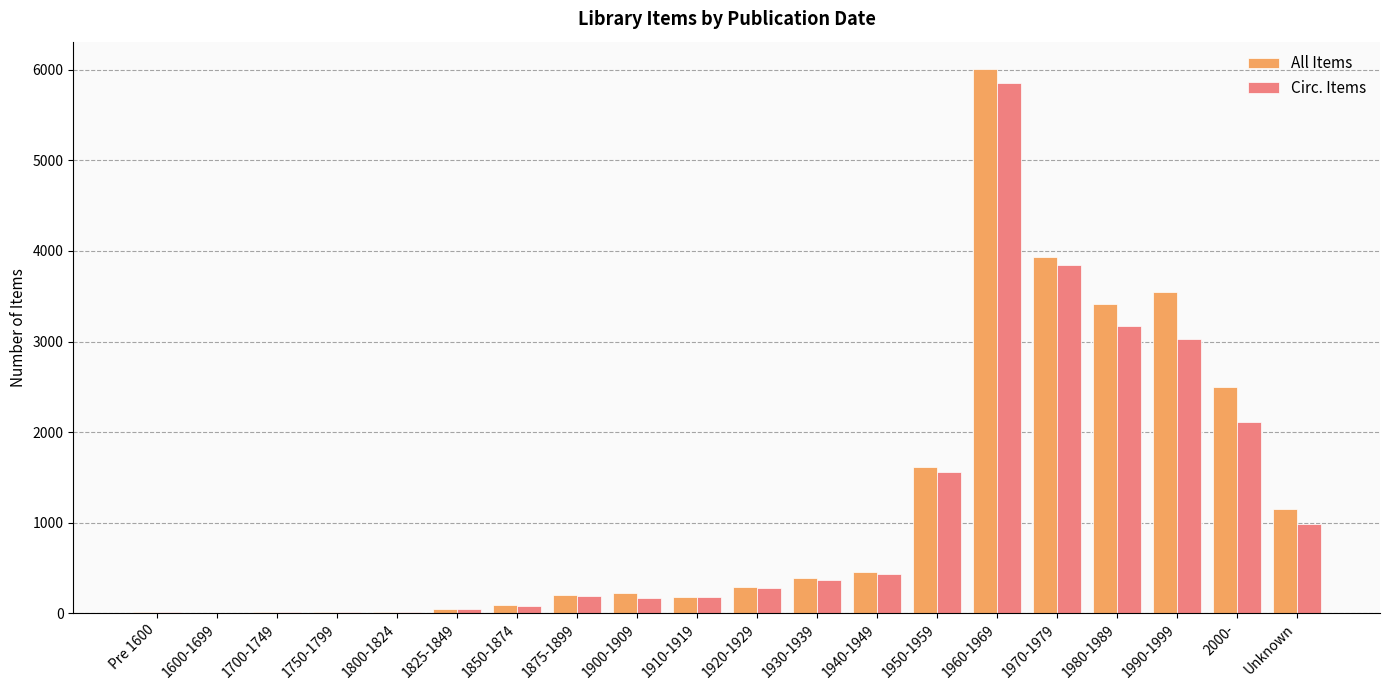

What is the difference between the Circ. Items values at 1960-1969 and 1825-1849?

5816